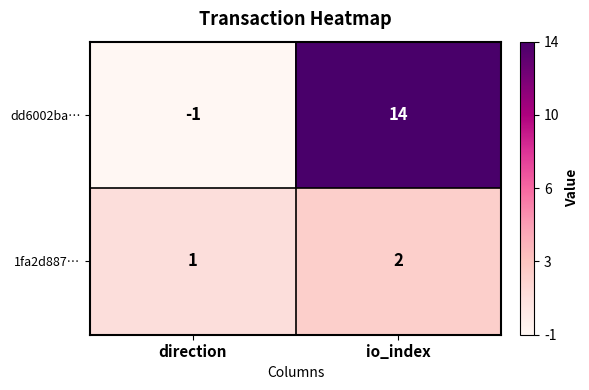

What is the maximum value shown in the chart?

14